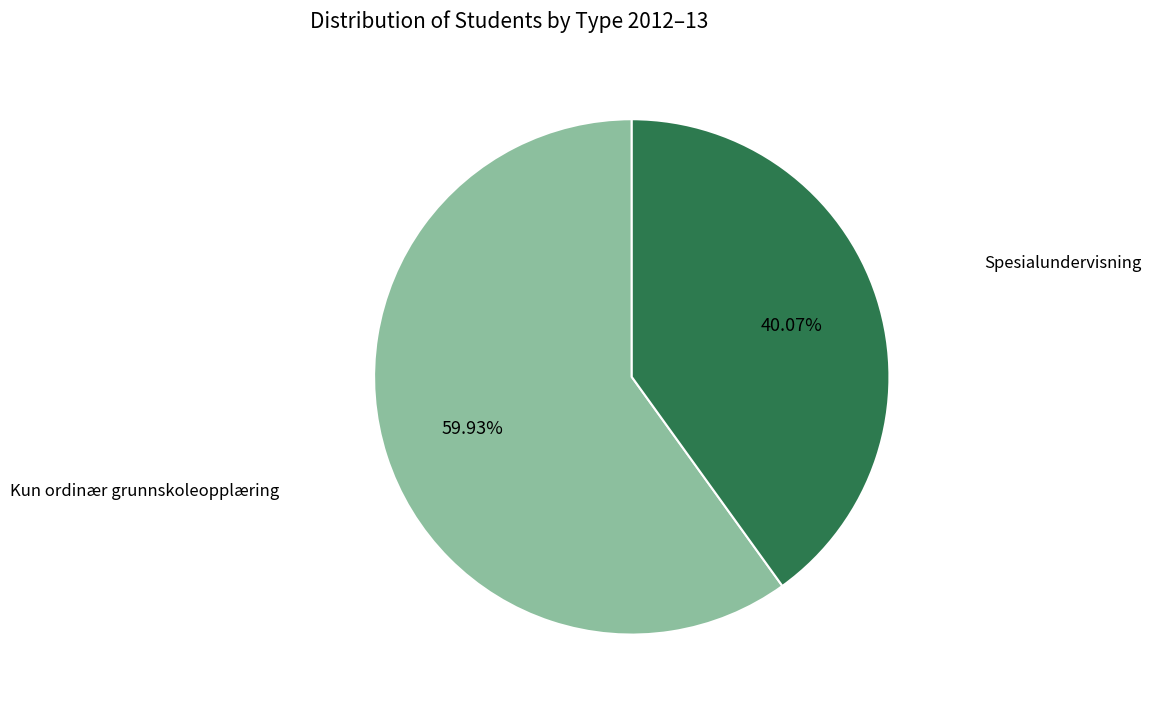

To the nearest percent, what is the difference between the largest and smallest slice percentages?

20%